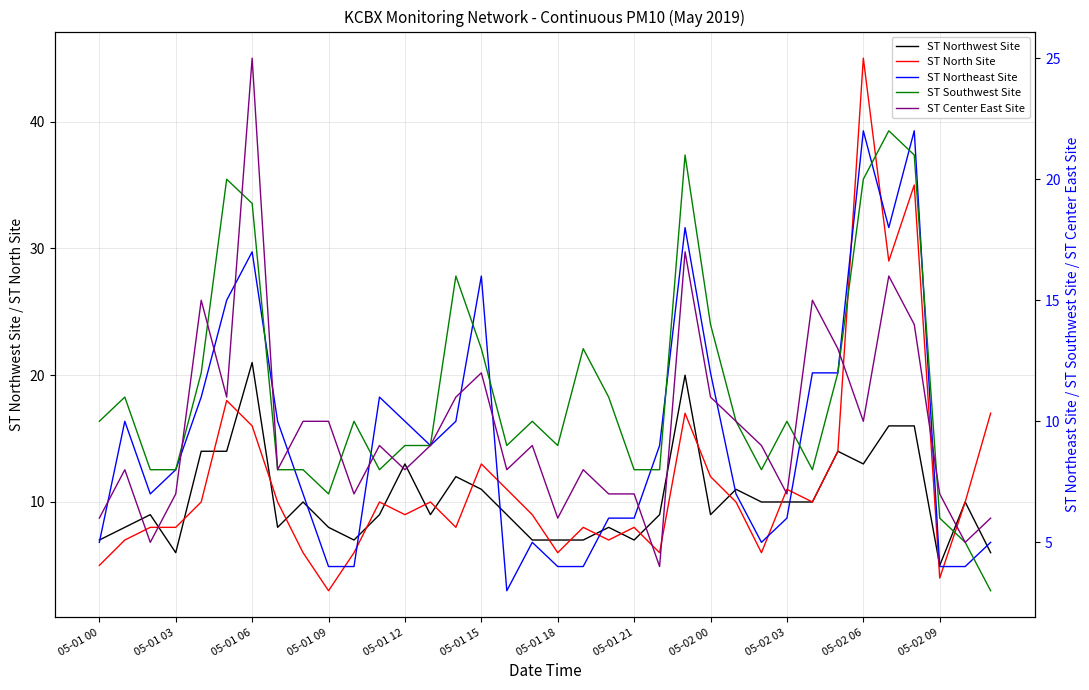

How many intersections are there between ST North Site and ST Northeast Site?

11